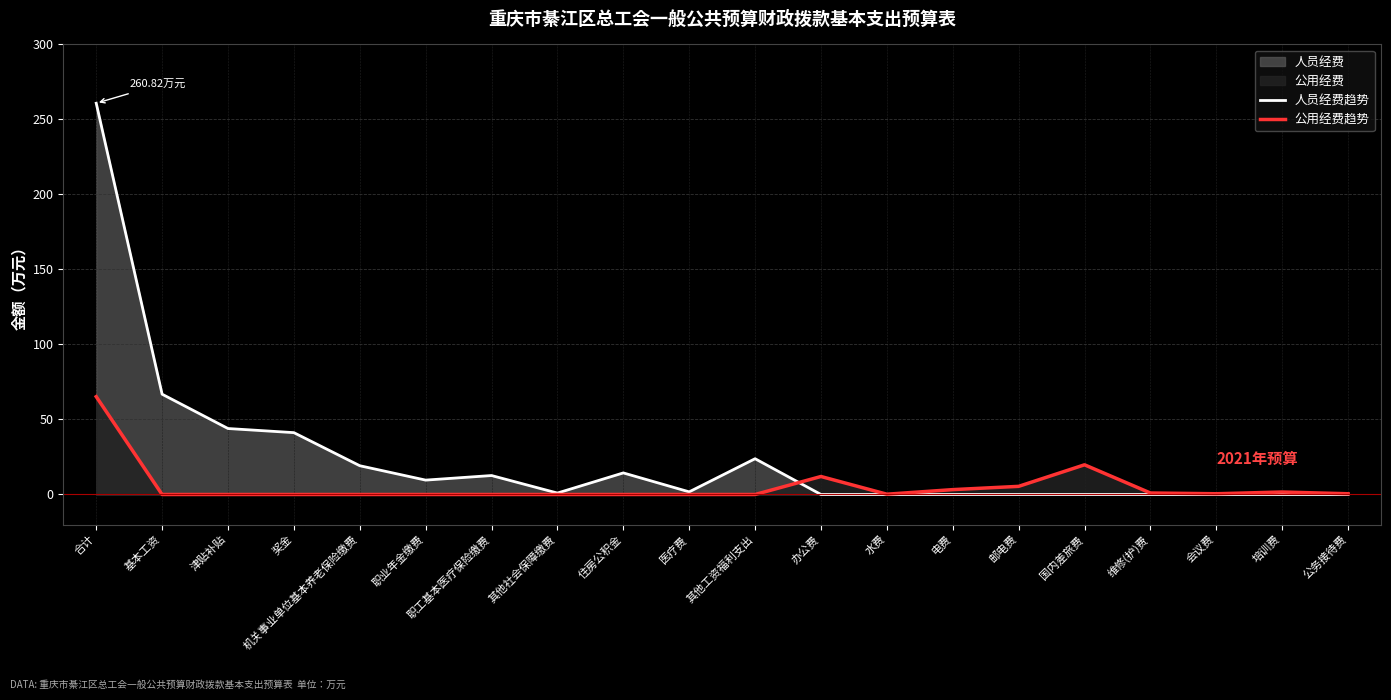

Which series has the largest total across all categories?

人员经费趋势